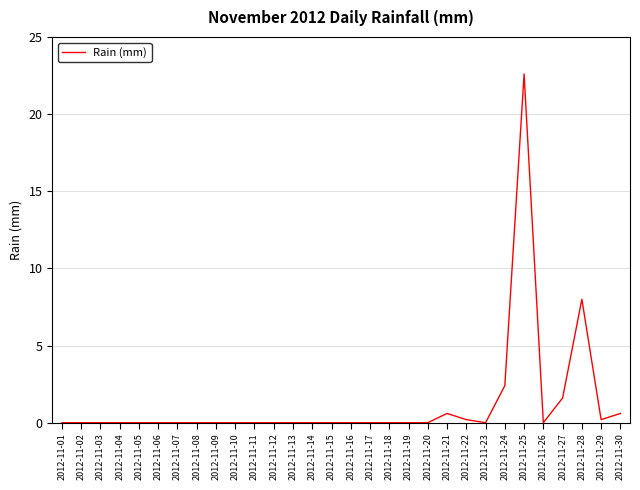

What is the average value?

1.2